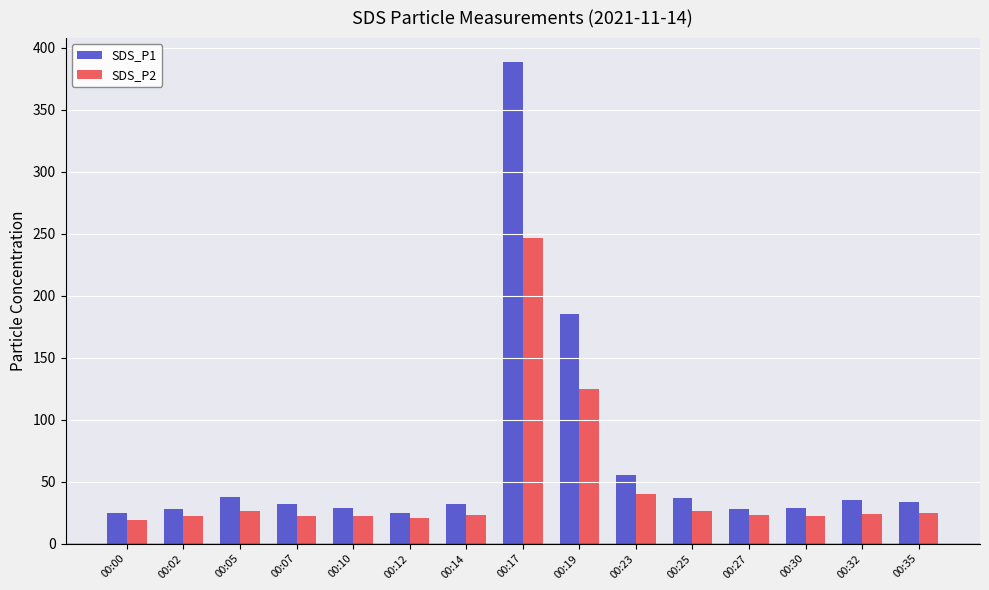

Which series has the largest range (max minus min)?

SDS_P1